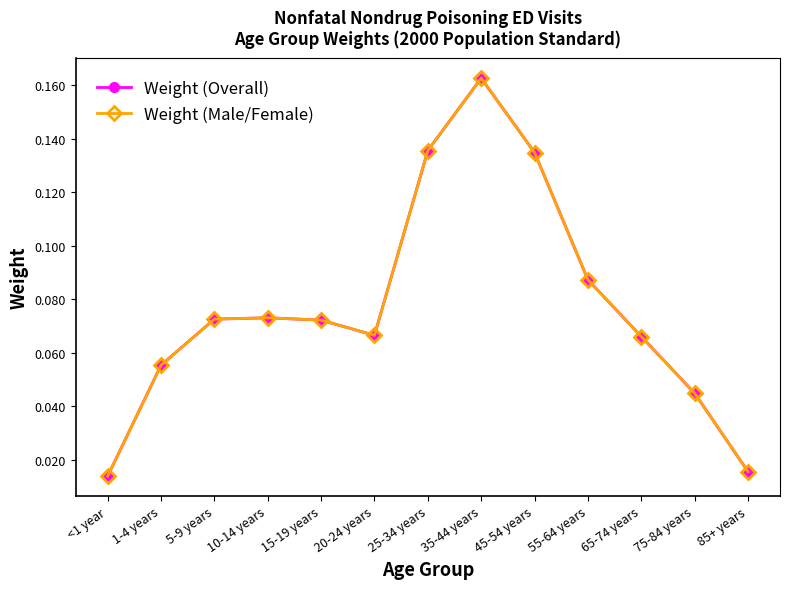

Is it true that Weight (Male/Female) equals 0.0 at 10-14 years?

False